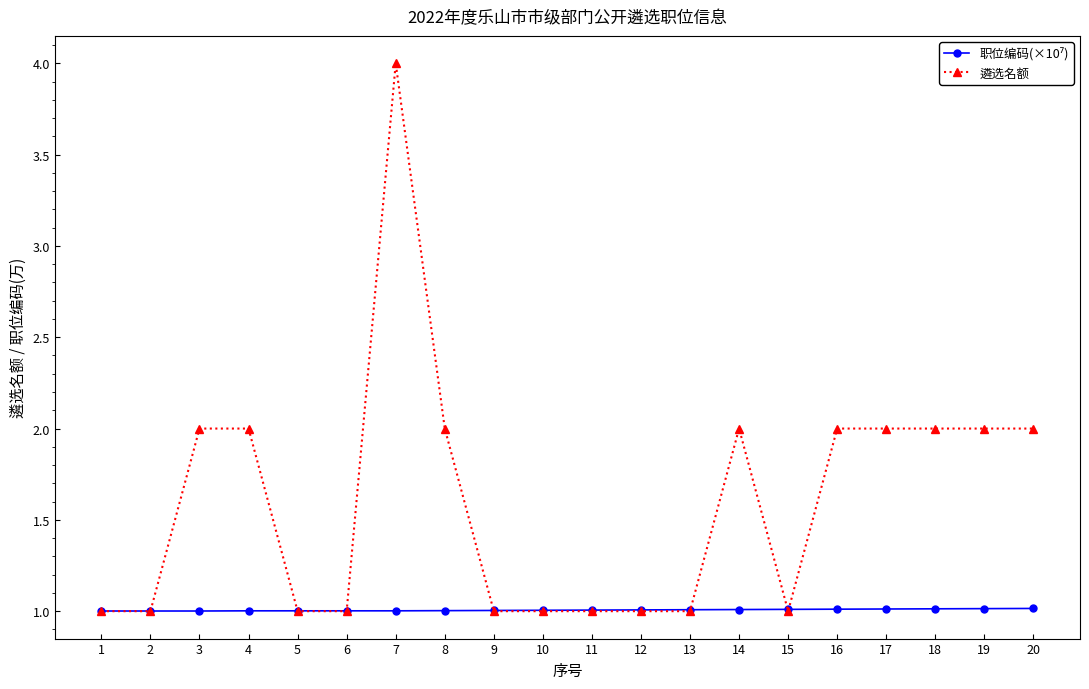

What is the minimum value for 遴选名额?

1.0